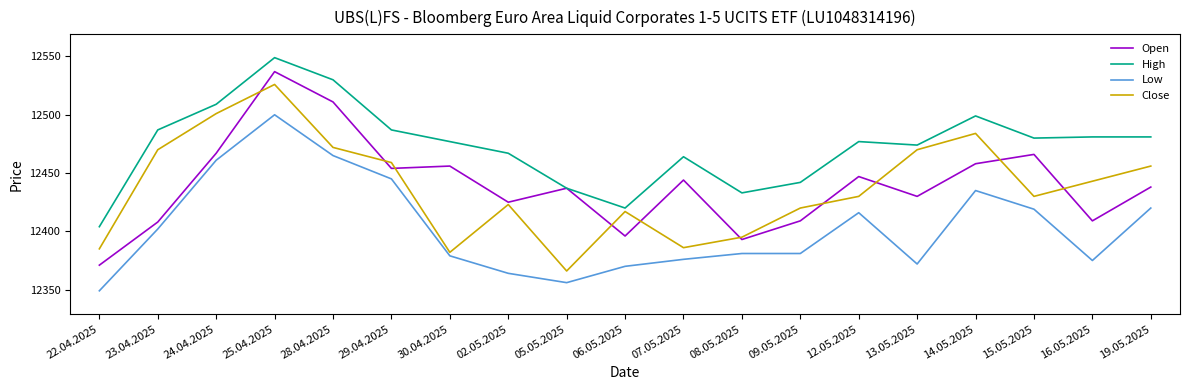

The value of Close at 06.05.2025 is 20175. True or false?

False